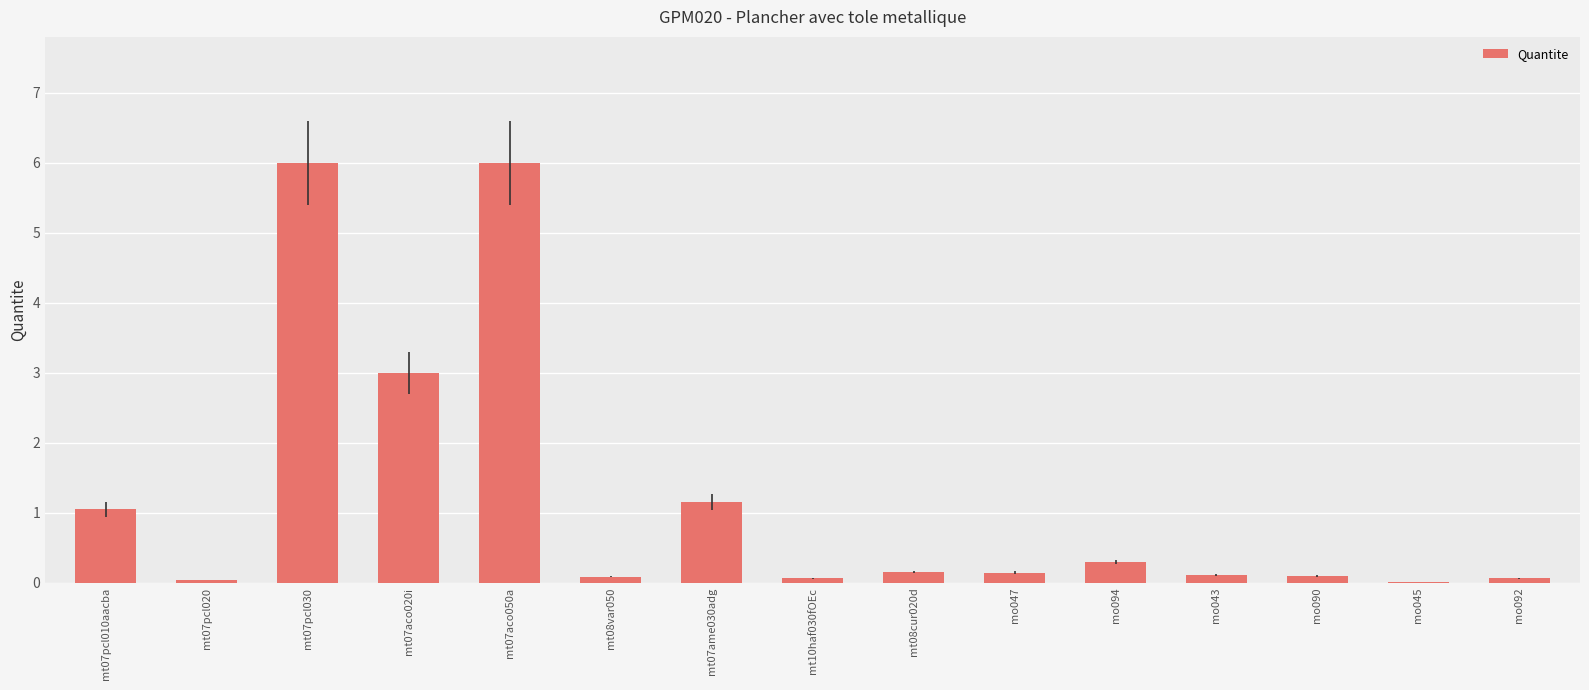

What is the maximum value shown in the chart?

6.0